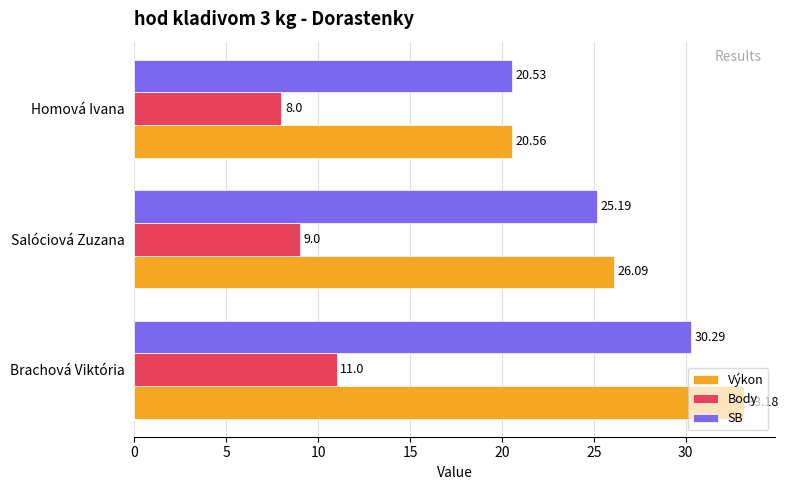

Where is Výkon nearest to the value 26?

Salóciová Zuzana